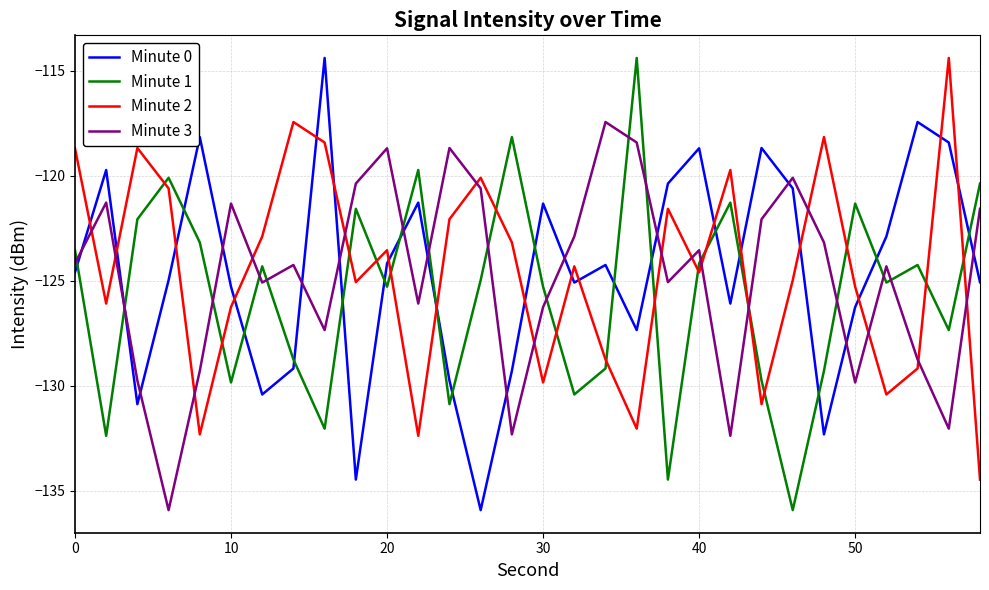

Which series ends up on top after the final intersection of Minute 3 and Minute 1?

Minute 1